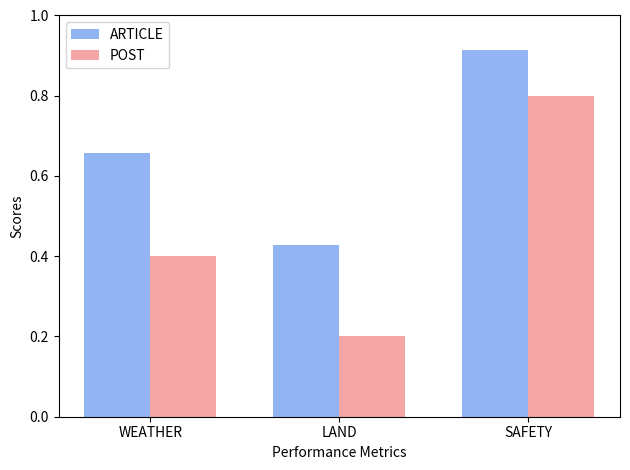

What is the label of the 1st bar from the right?

SAFETY